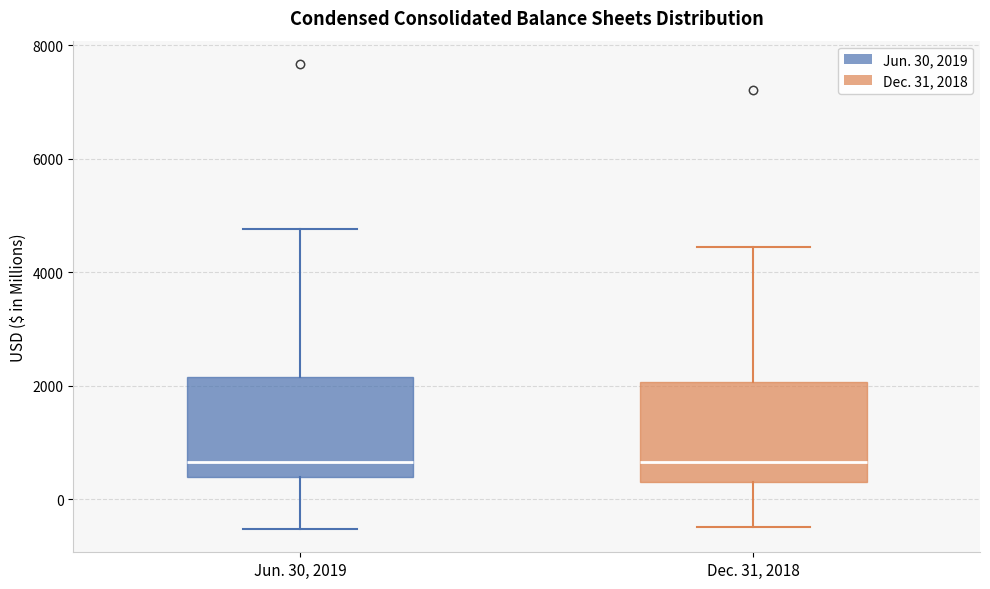

Reading left to right, read every box against the y-axis: the position of its median line, the range the box covers, and the ends of its whiskers. The values are not printed on the chart, so give them approximately, as read against the axis.

Jun. 30, 2019: median 600, box 400 to 2200, whiskers -600 to 4800
Dec. 31, 2018: median 600, box 200 to 2000, whiskers -400 to 4400